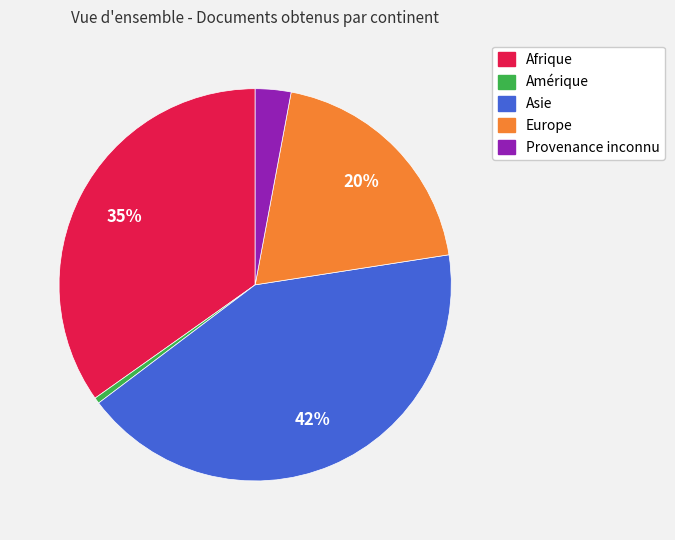

To the nearest percent, what is the average slice percentage?

20%